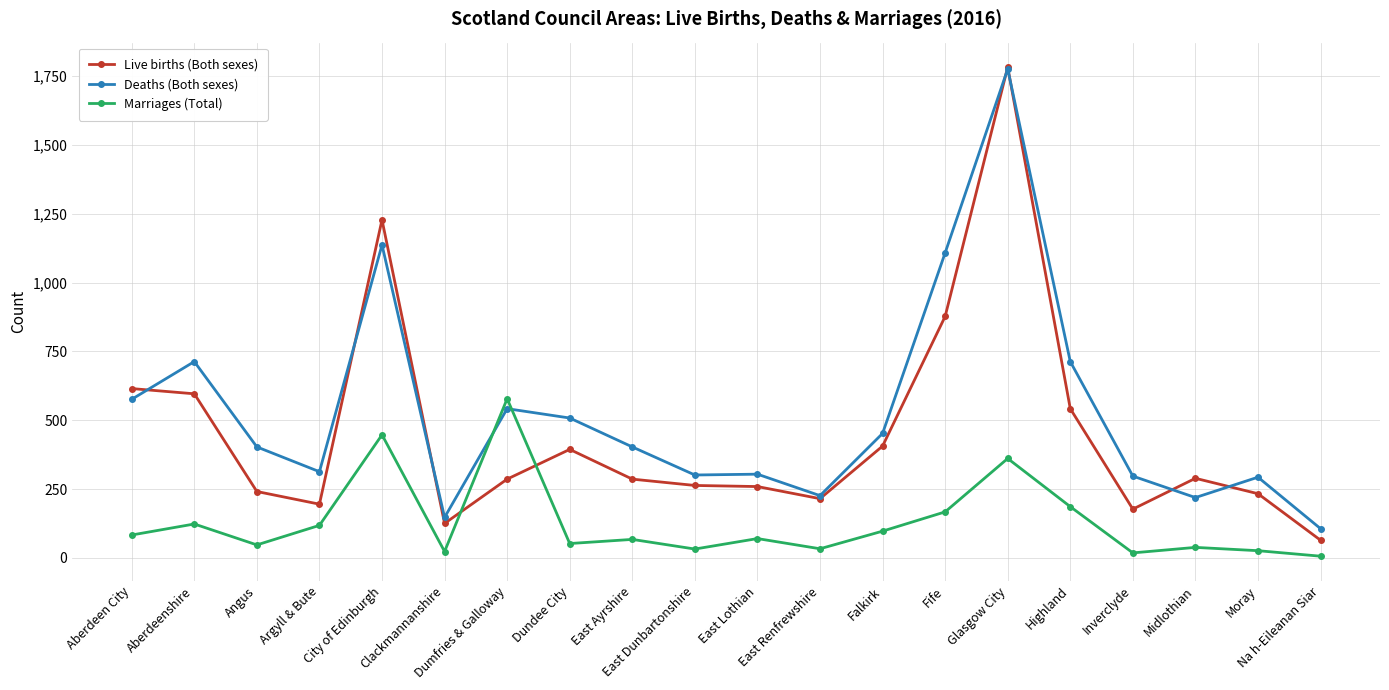

Which series has the widest spread of values?

Live births (Both sexes)